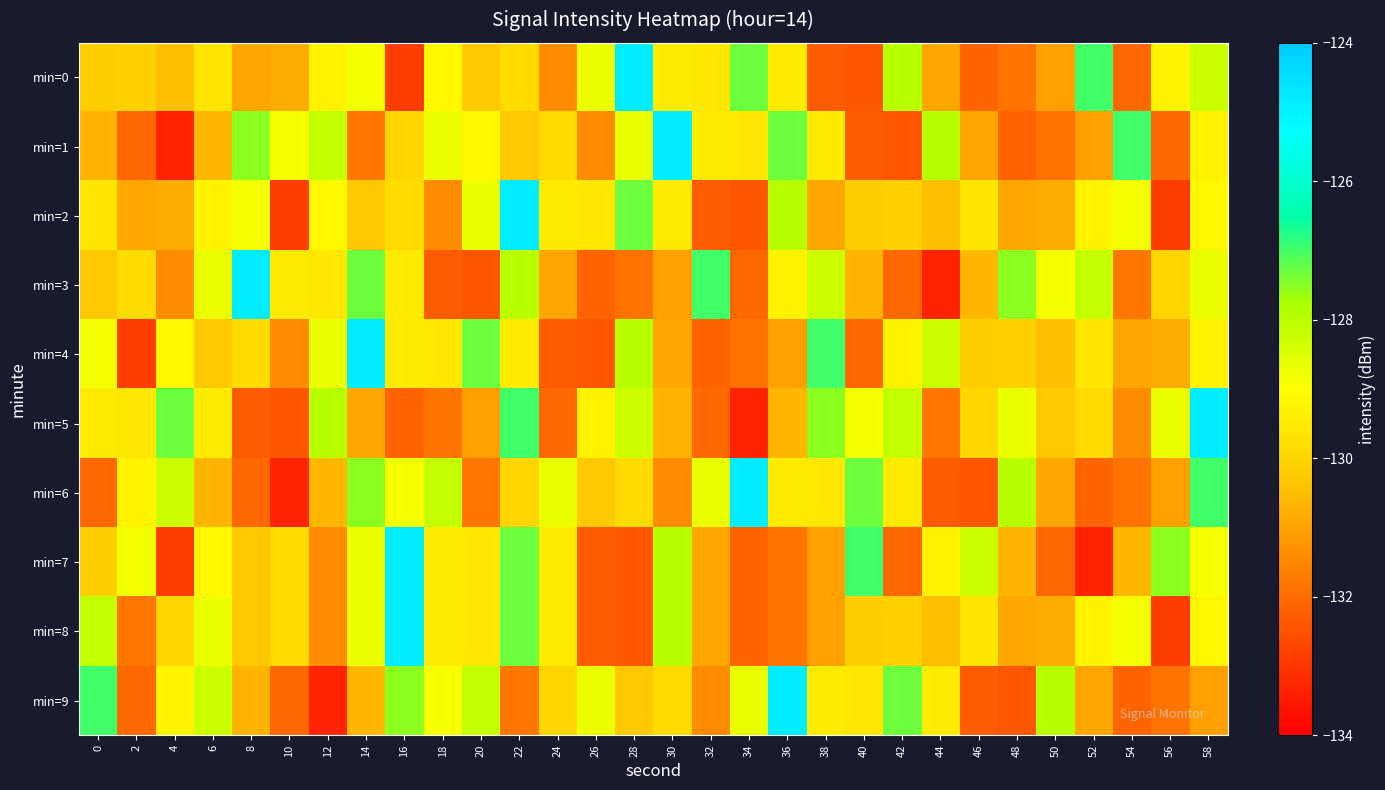

Reading right to left, list all the values displayed in this chart.

min=0: 58=-128.2	56=-129.3	54=-132.1	52=-127.0	50=-131.0	48=-131.9	46=-132.1	44=-130.9	42=-128.0	40=-132.4	38=-132.3	36=-129.5	34=-127.3	32=-129.5	30=-129.5	28=-124.8	26=-128.7	24=-131.4	22=-129.9	20=-130.3	18=-129.2	16=-132.8	14=-128.8	12=-129.3	10=-130.8	8=-130.9	6=-129.6	4=-130.5	2=-130.1	0=-130.2
min=1: 58=-129.3	56=-132.1	54=-127.0	52=-131.0	50=-131.9	48=-132.1	46=-130.9	44=-128.0	42=-132.4	40=-132.3	38=-129.5	36=-127.3	34=-129.5	32=-129.5	30=-124.8	28=-128.7	26=-131.4	24=-129.9	22=-130.3	20=-129.2	18=-128.7	16=-130.0	14=-131.8	12=-128.1	10=-128.9	8=-127.6	6=-130.6	4=-133.3	2=-132.1	0=-130.7
min=2: 58=-129.2	56=-132.8	54=-128.8	52=-129.3	50=-130.8	48=-130.9	46=-129.6	44=-130.5	42=-130.1	40=-130.2	38=-130.9	36=-128.0	34=-132.4	32=-132.3	30=-129.5	28=-127.3	26=-129.5	24=-129.5	22=-124.8	20=-128.7	18=-131.4	16=-129.9	14=-130.3	12=-129.2	10=-132.8	8=-128.8	6=-129.3	4=-130.8	2=-130.9	0=-129.6
min=3: 58=-128.7	56=-130.0	54=-131.8	52=-128.1	50=-128.9	48=-127.6	46=-130.6	44=-133.3	42=-132.1	40=-130.7	38=-128.2	36=-129.3	34=-132.1	32=-127.0	30=-131.0	28=-131.9	26=-132.1	24=-130.9	22=-128.0	20=-132.4	18=-132.3	16=-129.5	14=-127.3	12=-129.5	10=-129.5	8=-124.8	6=-128.7	4=-131.4	2=-129.9	0=-130.3
min=4: 58=-129.3	56=-130.8	54=-130.9	52=-129.6	50=-130.5	48=-130.1	46=-130.2	44=-128.2	42=-129.3	40=-132.1	38=-127.0	36=-131.0	34=-131.9	32=-132.1	30=-130.9	28=-128.0	26=-132.4	24=-132.3	22=-129.5	20=-127.3	18=-129.5	16=-129.5	14=-124.8	12=-128.7	10=-131.4	8=-129.9	6=-130.3	4=-129.2	2=-132.8	0=-128.8
min=5: 58=-124.8	56=-128.7	54=-131.4	52=-129.9	50=-130.3	48=-128.7	46=-130.0	44=-131.8	42=-128.1	40=-128.9	38=-127.6	36=-130.6	34=-133.3	32=-132.1	30=-130.7	28=-128.2	26=-129.3	24=-132.1	22=-127.0	20=-131.0	18=-131.9	16=-132.1	14=-130.9	12=-128.0	10=-132.4	8=-132.3	6=-129.5	4=-127.3	2=-129.5	0=-129.5
min=6: 58=-127.0	56=-131.0	54=-131.9	52=-132.1	50=-130.9	48=-128.0	46=-132.4	44=-132.3	42=-129.5	40=-127.3	38=-129.5	36=-129.5	34=-124.8	32=-128.7	30=-131.4	28=-129.9	26=-130.3	24=-128.7	22=-130.0	20=-131.8	18=-128.1	16=-128.9	14=-127.6	12=-130.6	10=-133.3	8=-132.1	6=-130.7	4=-128.2	2=-129.3	0=-132.1
min=7: 58=-128.9	56=-127.6	54=-130.6	52=-133.3	50=-132.1	48=-130.7	46=-128.2	44=-129.3	42=-132.1	40=-127.0	38=-131.0	36=-131.9	34=-132.1	32=-130.9	30=-128.0	28=-132.4	26=-132.3	24=-129.5	22=-127.3	20=-129.5	18=-129.5	16=-124.8	14=-128.7	12=-131.4	10=-129.9	8=-130.3	6=-129.2	4=-132.8	2=-128.8	0=-130.2
min=8: 58=-129.2	56=-132.8	54=-128.8	52=-129.3	50=-130.8	48=-130.9	46=-129.6	44=-130.5	42=-130.1	40=-130.2	38=-131.0	36=-131.9	34=-132.1	32=-130.9	30=-128.0	28=-132.4	26=-132.3	24=-129.5	22=-127.3	20=-129.5	18=-129.5	16=-124.8	14=-128.7	12=-131.4	10=-129.9	8=-130.3	6=-128.7	4=-130.0	2=-131.8	0=-128.1
min=9: 58=-131.0	56=-131.9	54=-132.1	52=-130.9	50=-128.0	48=-132.4	46=-132.3	44=-129.5	42=-127.3	40=-129.5	38=-129.5	36=-124.8	34=-128.7	32=-131.4	30=-129.9	28=-130.3	26=-128.7	24=-130.0	22=-131.8	20=-128.1	18=-128.9	16=-127.6	14=-130.6	12=-133.3	10=-132.1	8=-130.7	6=-128.2	4=-129.3	2=-132.1	0=-127.0